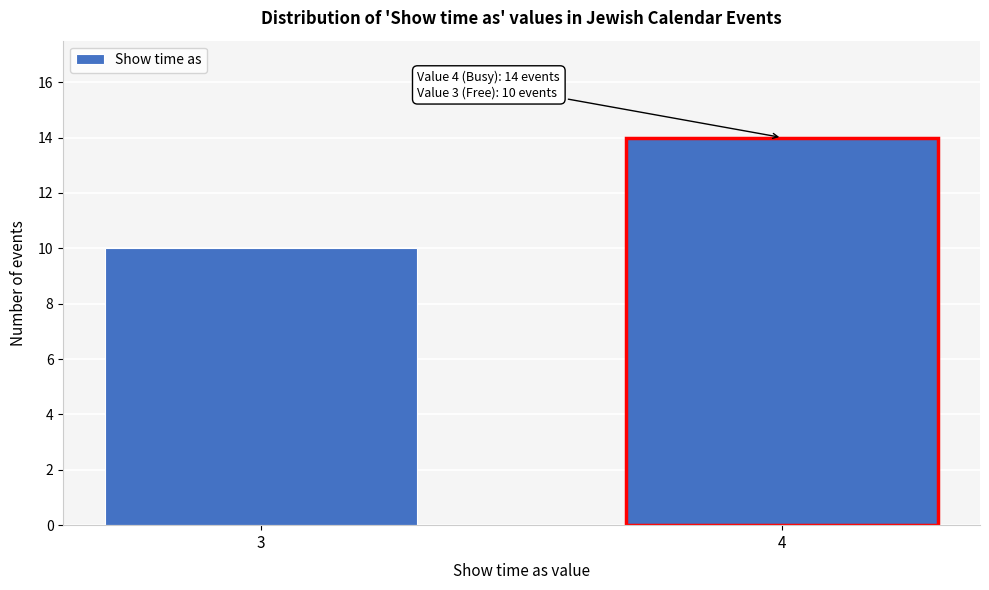

Reading left to right, transcribe all the data shown in this chart.

3=10	4=14